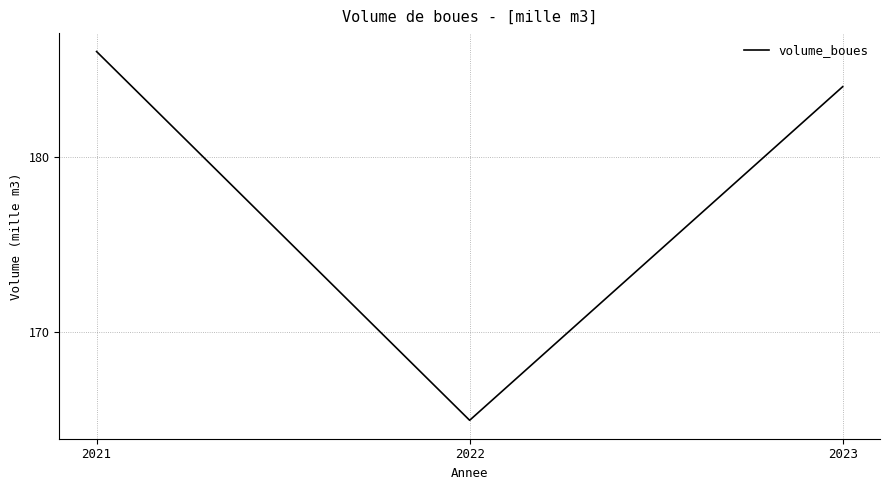

How many lines are shown in the chart?

1